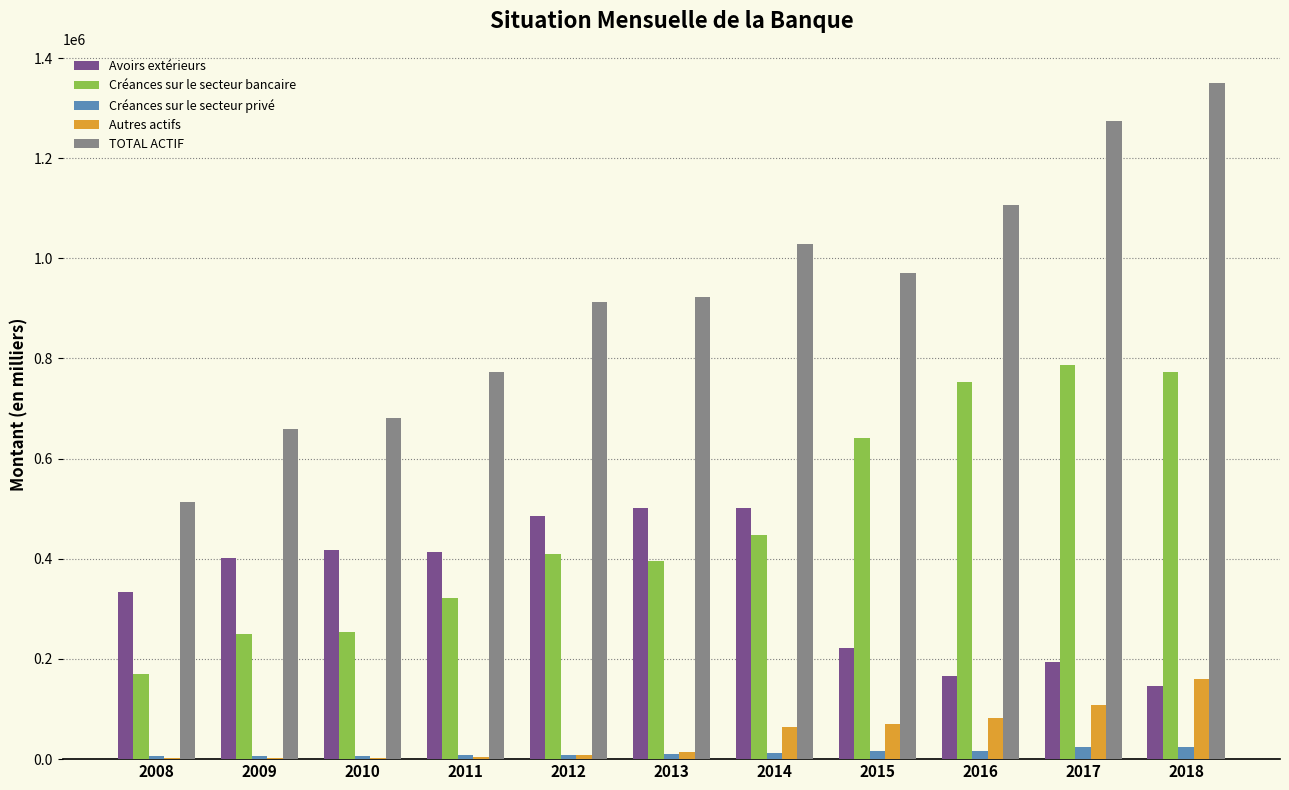

Between 2009 and 2012, which series saw the biggest shift?

TOTAL ACTIF